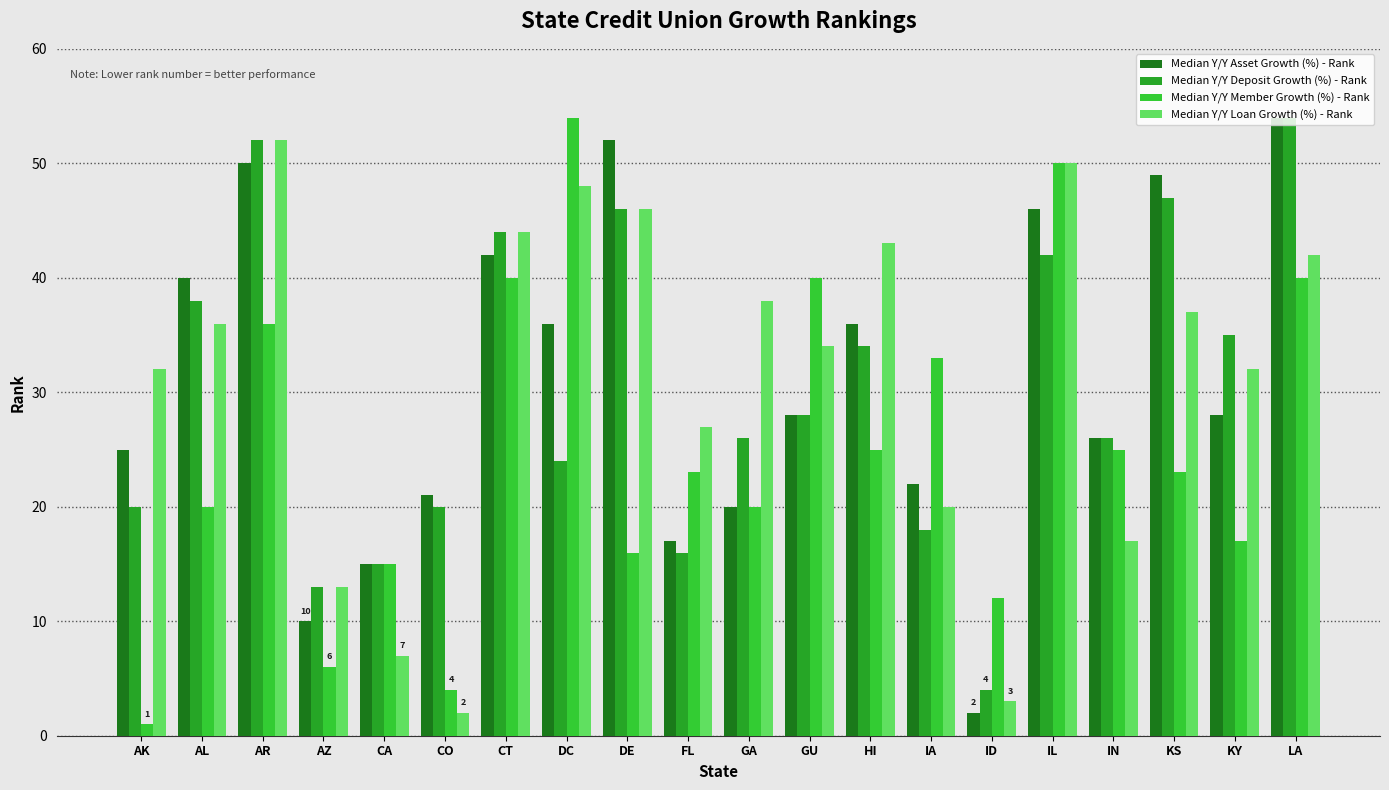

What position from the left is HI?

13